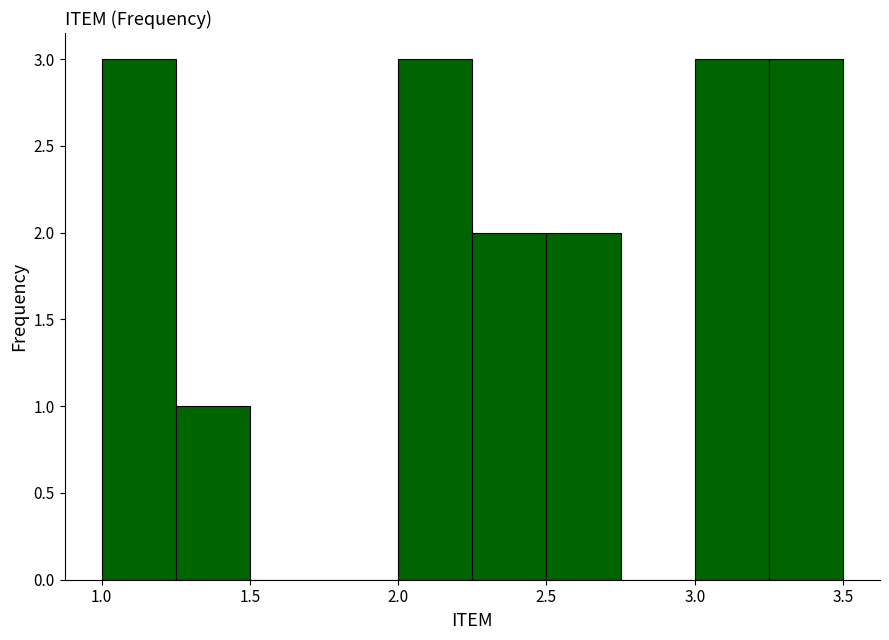

How tall is the bar that spans 1.25 to 1.50 on the x-axis? The values are not printed on the chart, so give them approximately, as read against the axis.

1